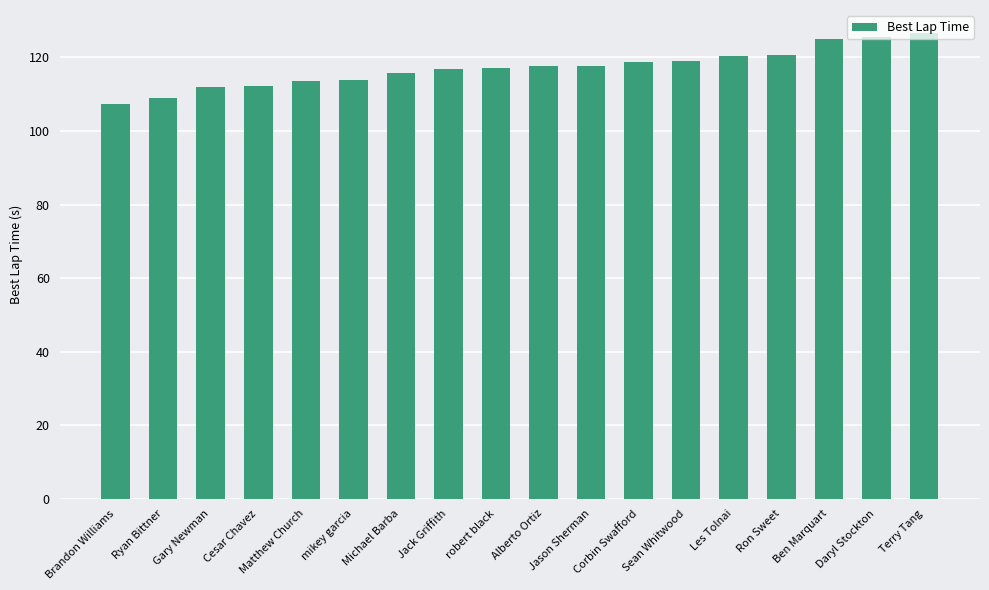

Does the chart contain any negative values?

No